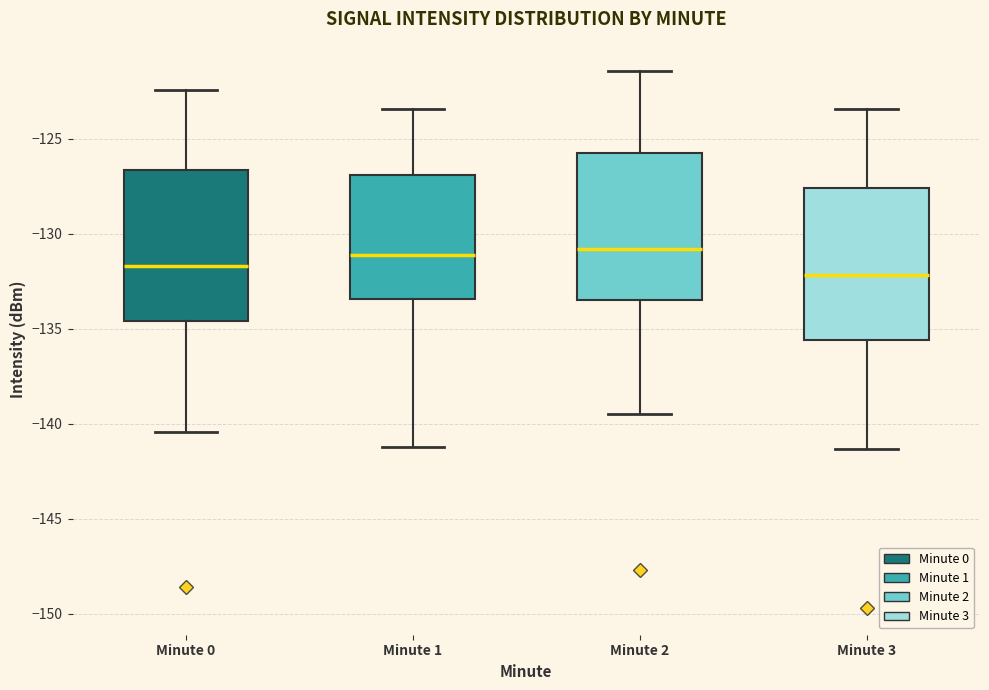

Reading left to right, read every box against the y-axis: the position of its median line, the range the box covers, and the ends of its whiskers. The values are not printed on the chart, so give them approximately, as read against the axis.

Minute 0: median -131.5, box -134.5 to -126.5, whiskers -140.5 to -122.5
Minute 1: median -131.0, box -133.5 to -127.0, whiskers -141.0 to -123.5
Minute 2: median -131.0, box -133.5 to -125.5, whiskers -139.5 to -121.5
Minute 3: median -132.0, box -135.5 to -127.5, whiskers -141.5 to -123.5